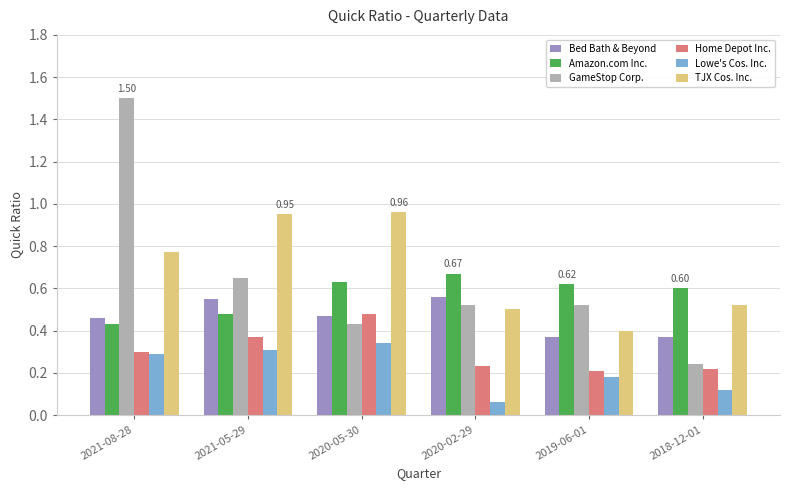

What is the difference between the maximum and minimum values in the GameStop Corp. series?

1.3